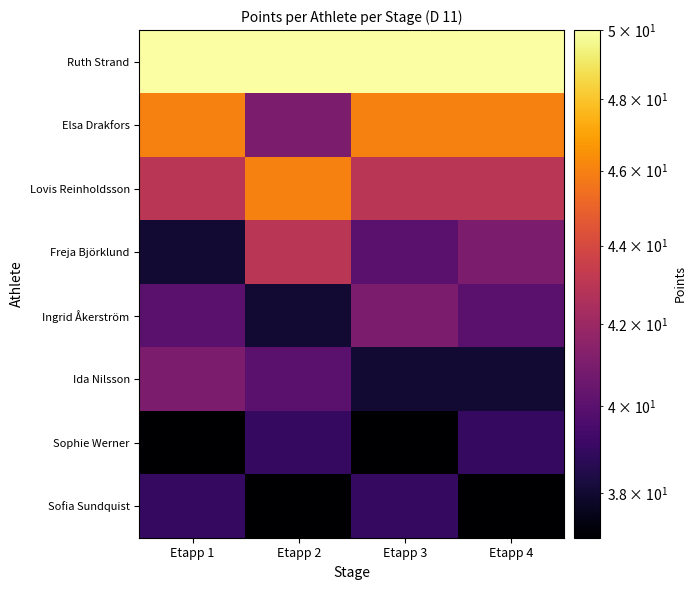

How many series are shown in this chart?

8